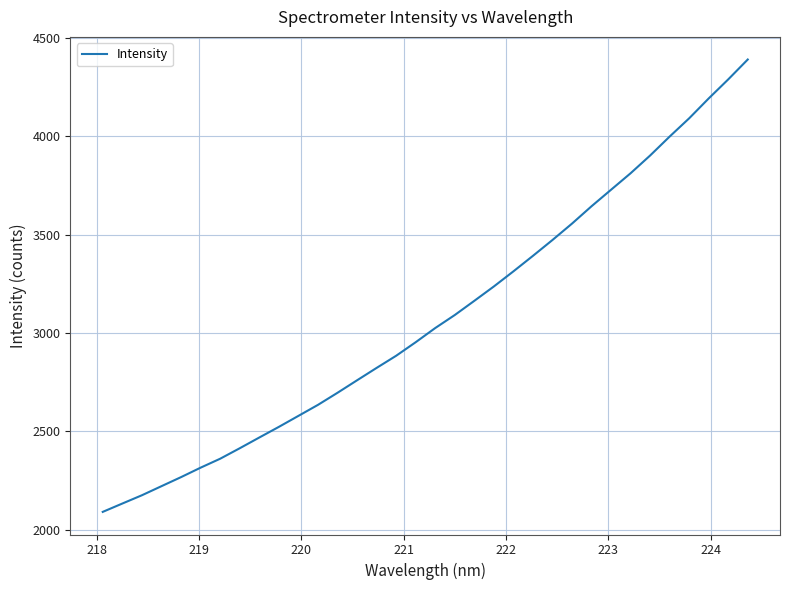

Does the chart have visible grid lines?

Yes